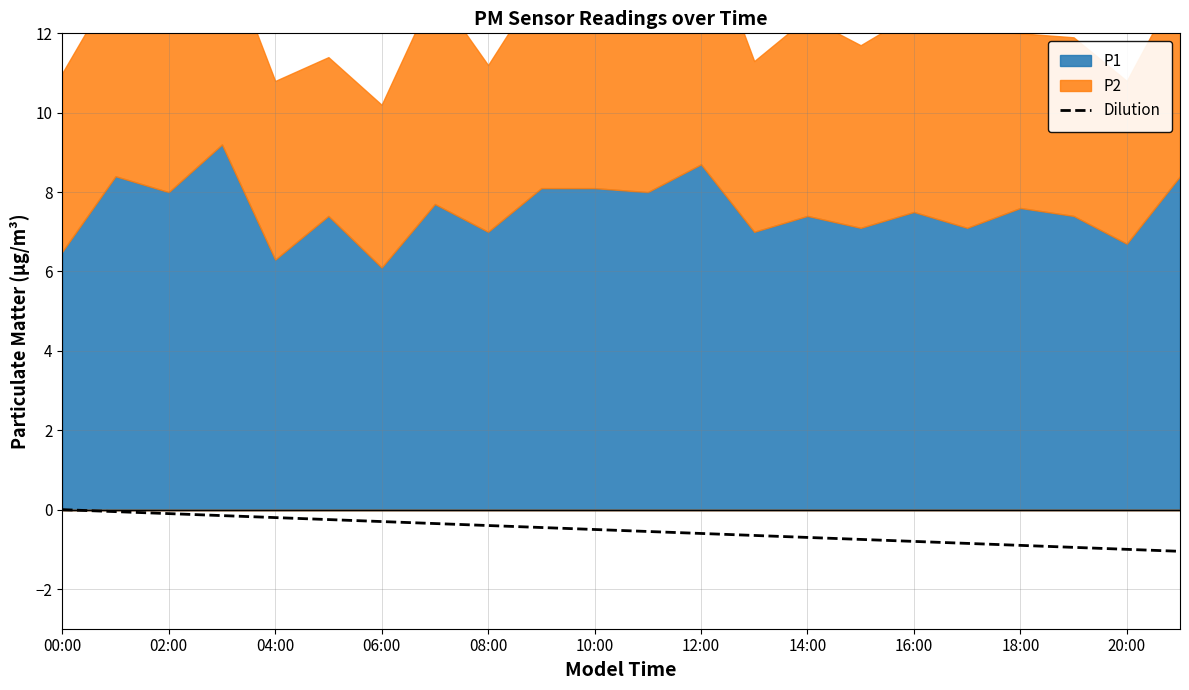

The value of Dilution at 18:00 is -0.9. True or false?

True